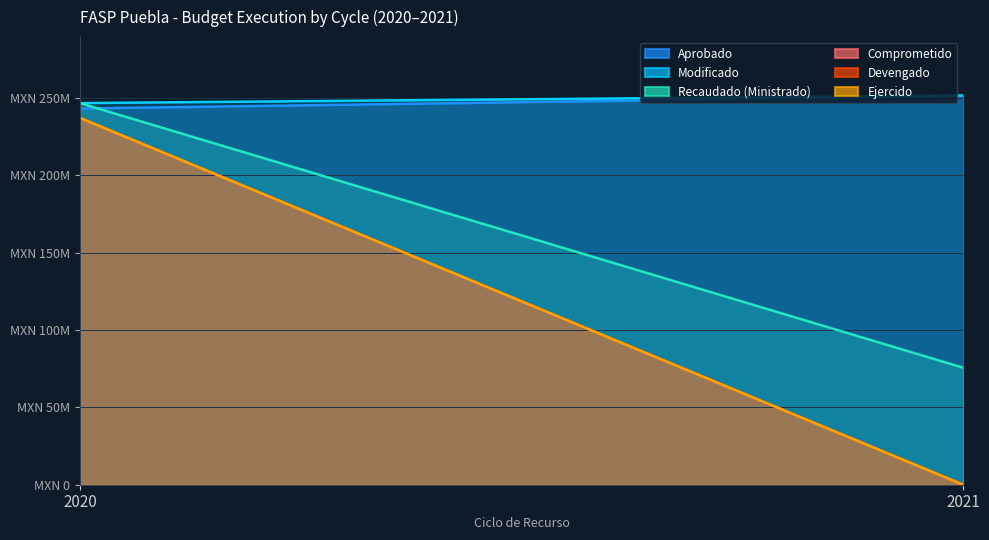

Which series has the largest range (max minus min)?

Comprometido